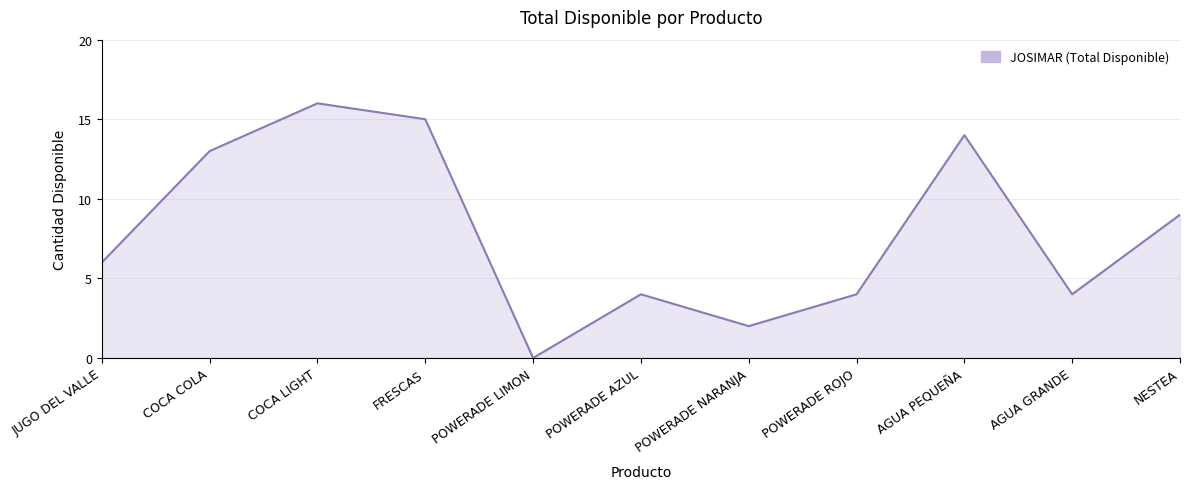

What is the change in value from COCA COLA to FRESCAS?

+2